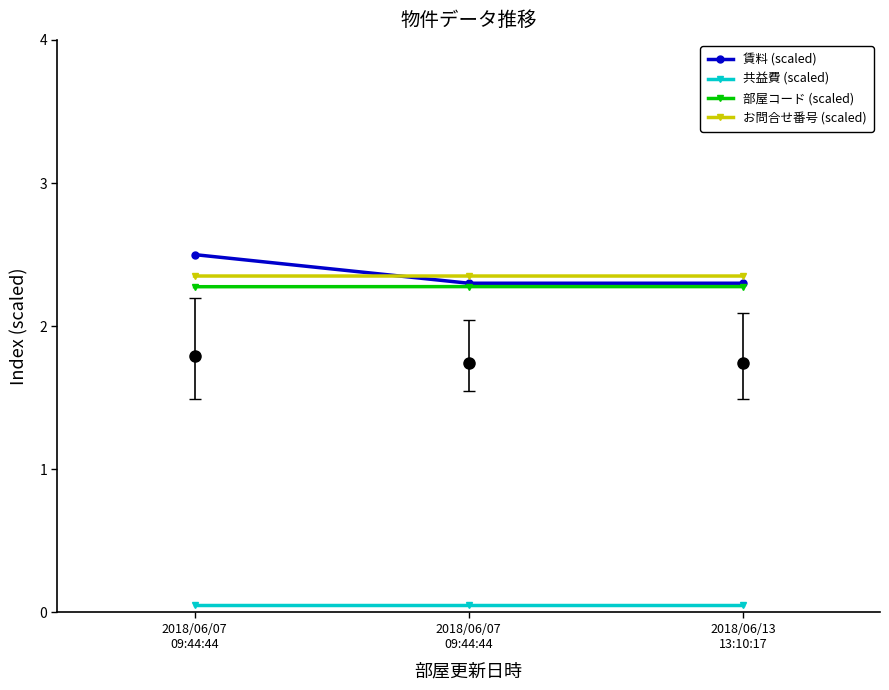

Which label corresponds to the largest value in the chart?

2018/06/07
09:44:44